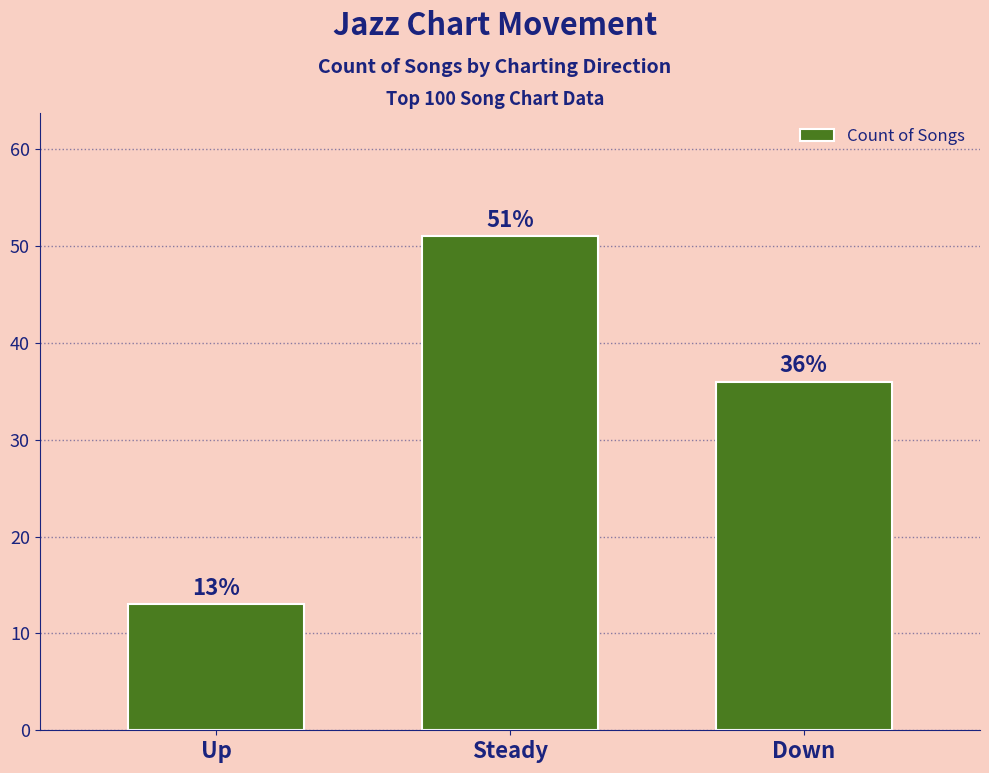

What is the sum of the values at Down and Steady?

87